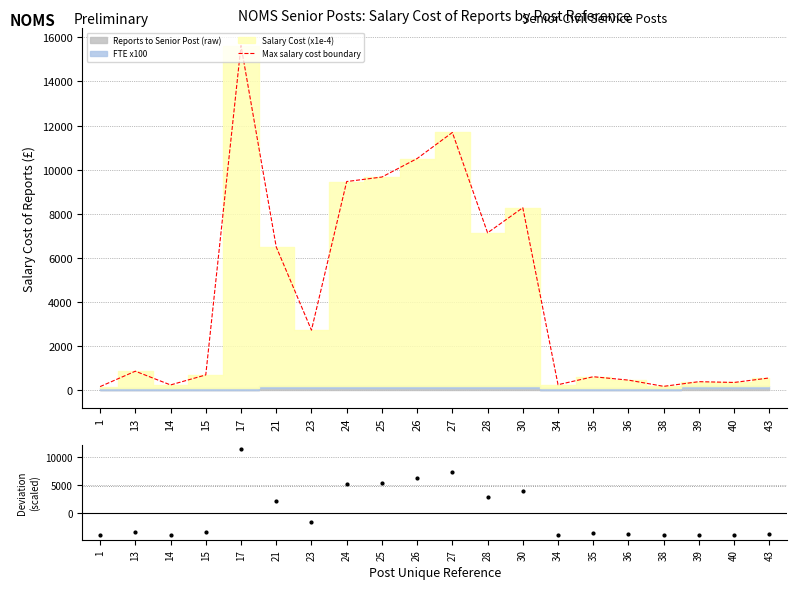

How many categories are shown in the chart?

20